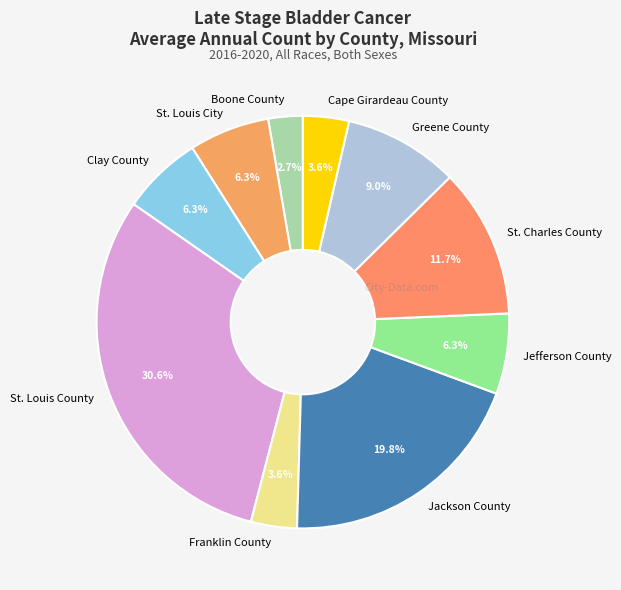

What percentage is the Cape Girardeau County slice, to the nearest percent?

4%